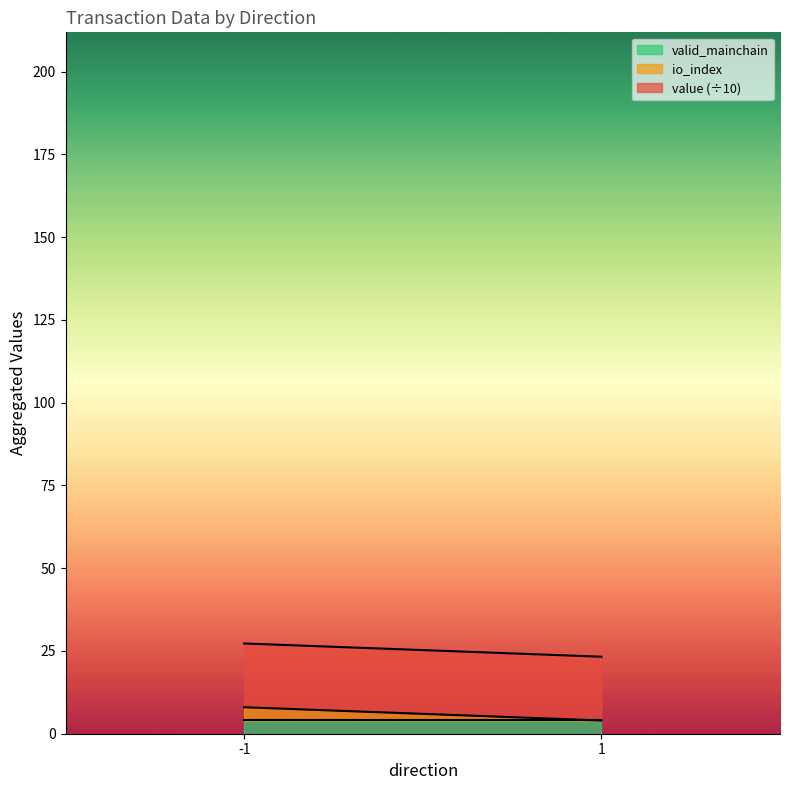

Which series changed the most between -1 and 1?

io_index